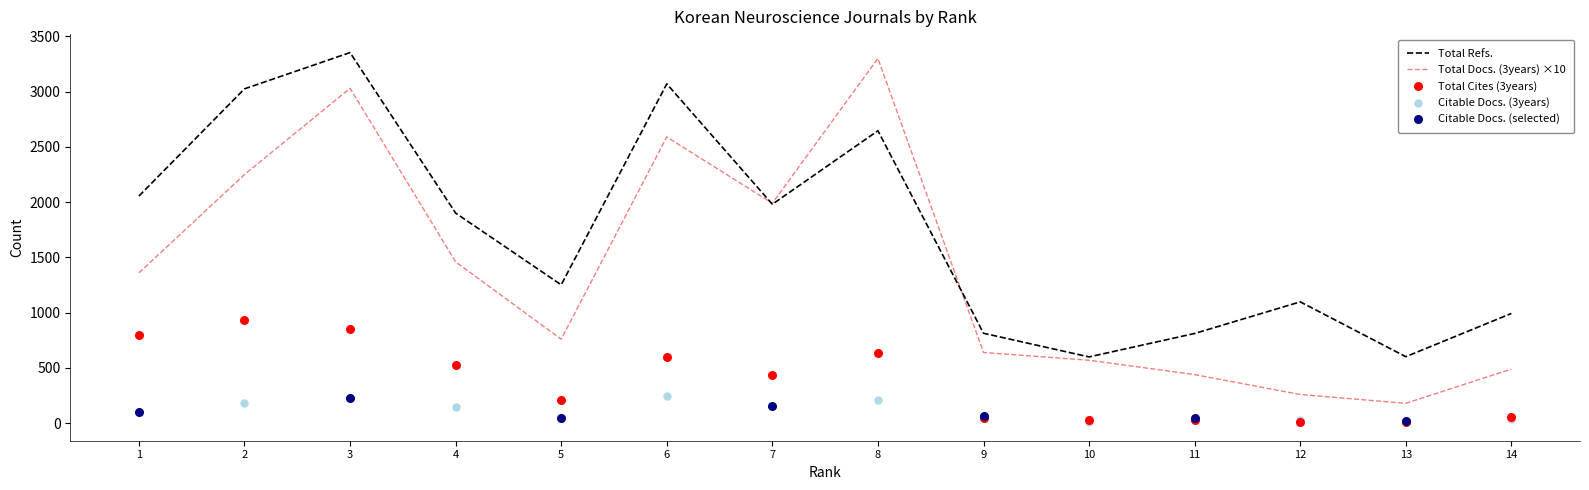

Which series has the widest spread of Y values?

Total Docs. (3years)